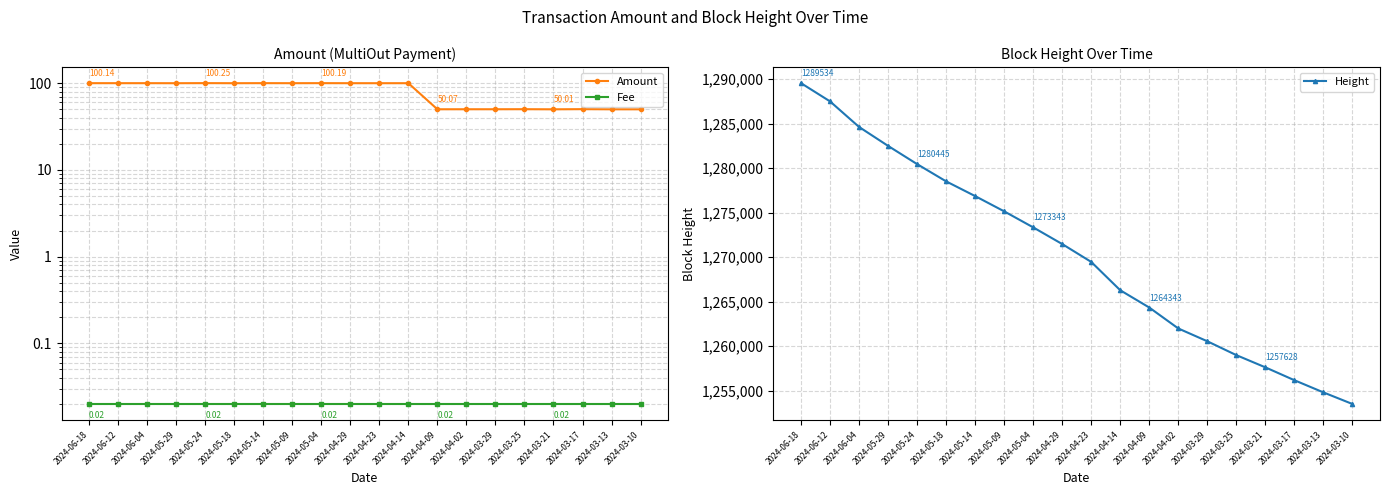

What is the average value of the Height series?

1270183